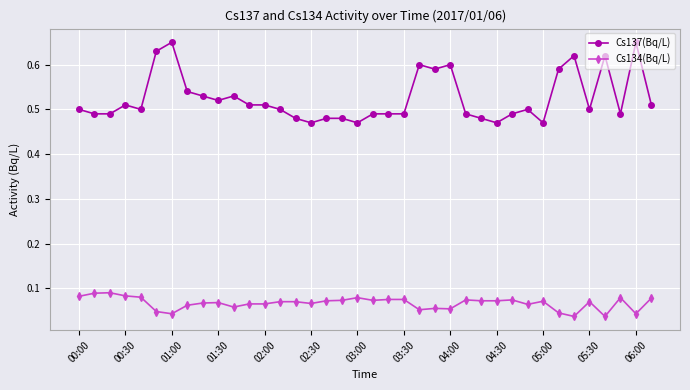

Rank the series by their average value, from lowest to highest.

Cs134(Bq/L), Cs137(Bq/L)